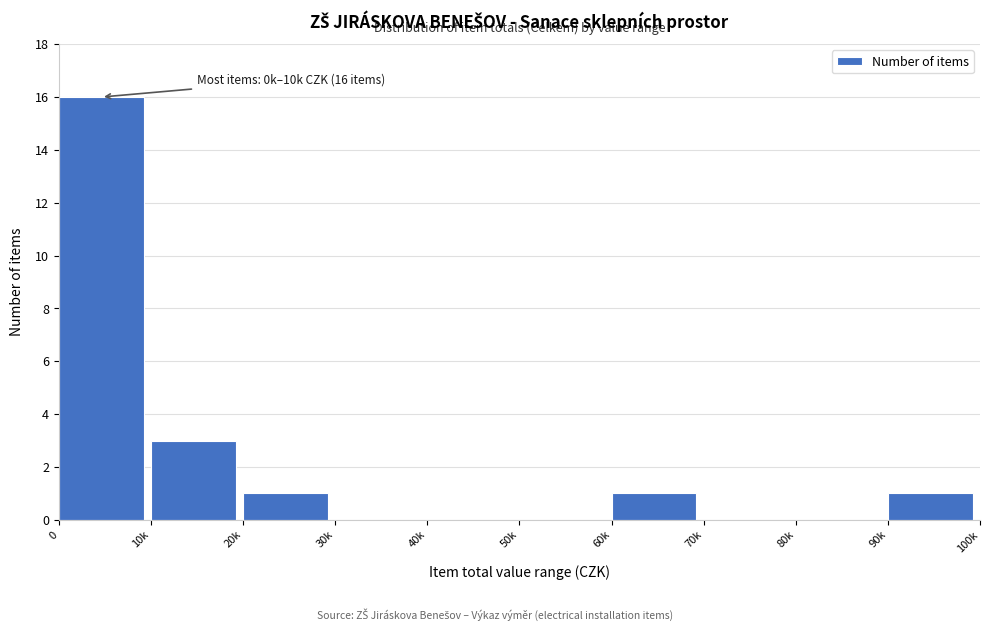

Reading right to left, list all the values displayed in this chart.

90k=1	80k=0	70k=0	60k=1	50k=0	40k=0	30k=0	20k=1	10k=3	0=16